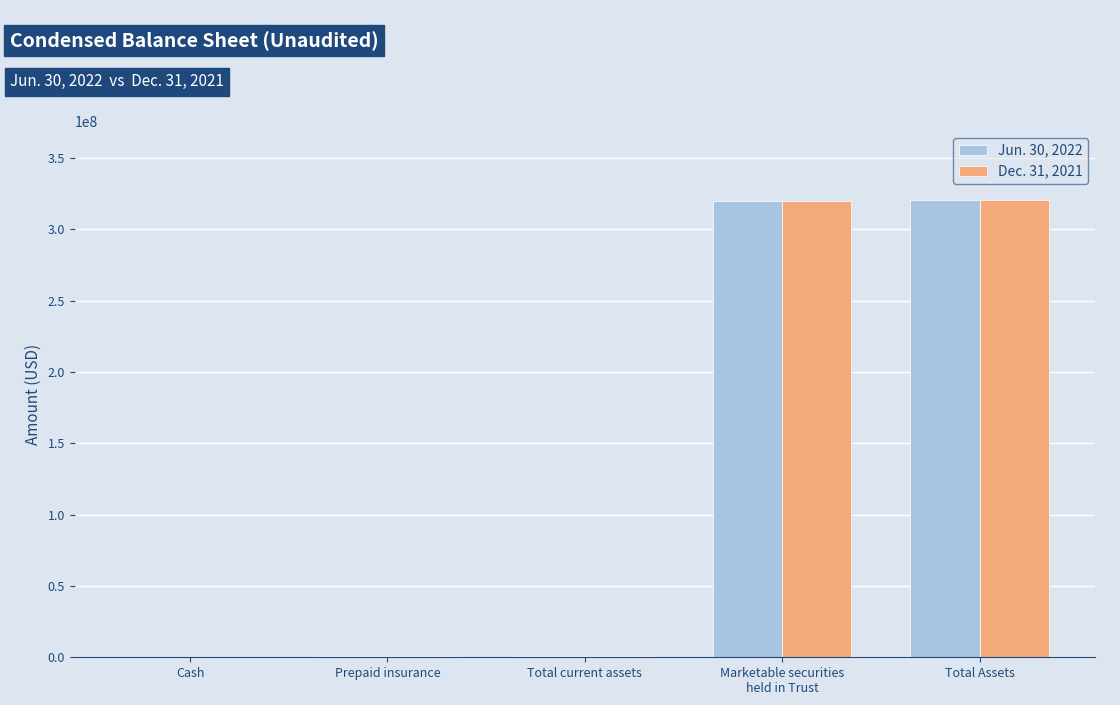

What is the approximate value of Jun. 30, 2022 at Total Assets, to the nearest 10?

320605450